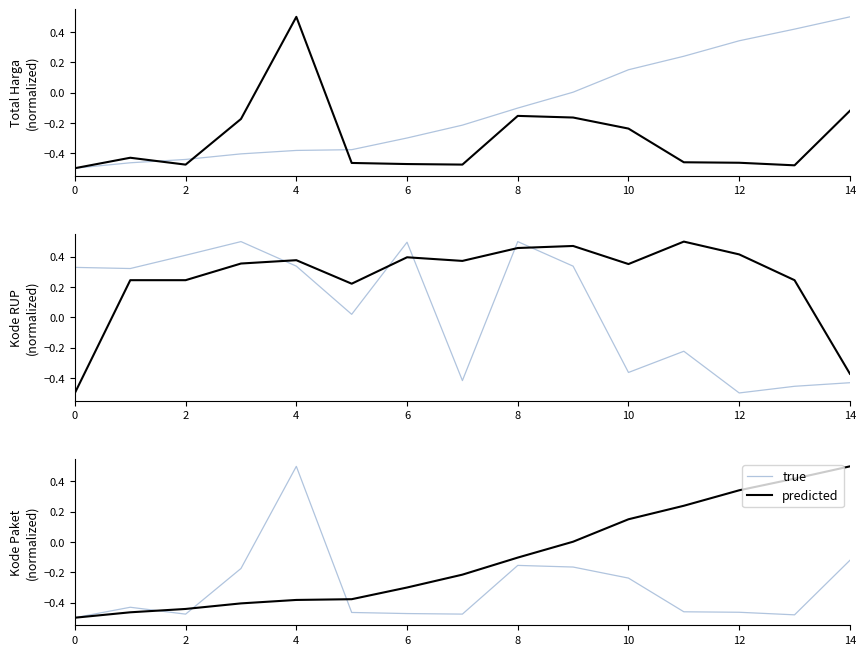

What is the label of the 15th point from the left?

14